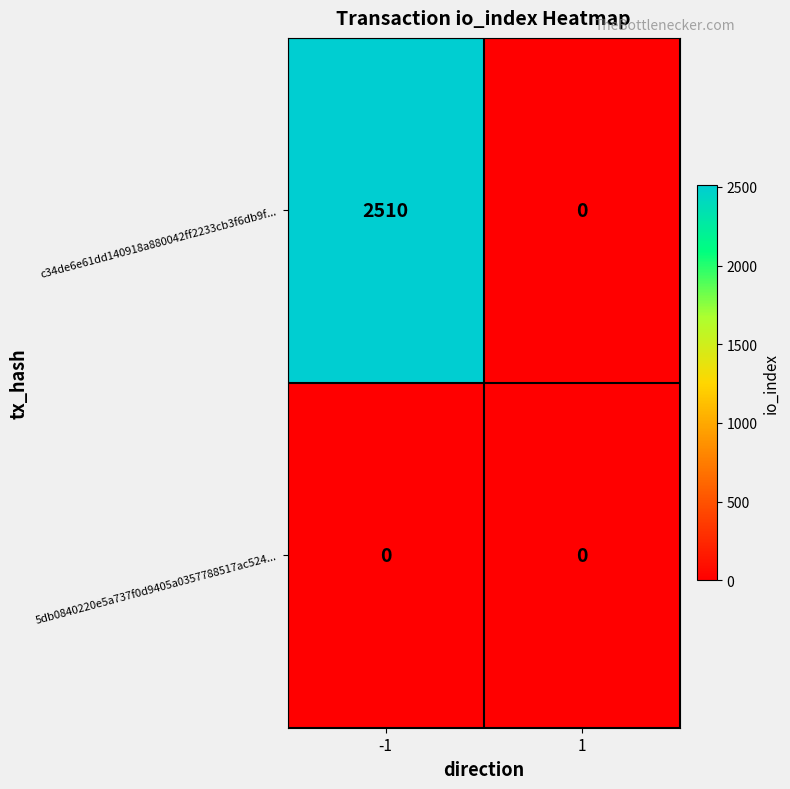

Which label corresponds to the largest value in the chart?

-1